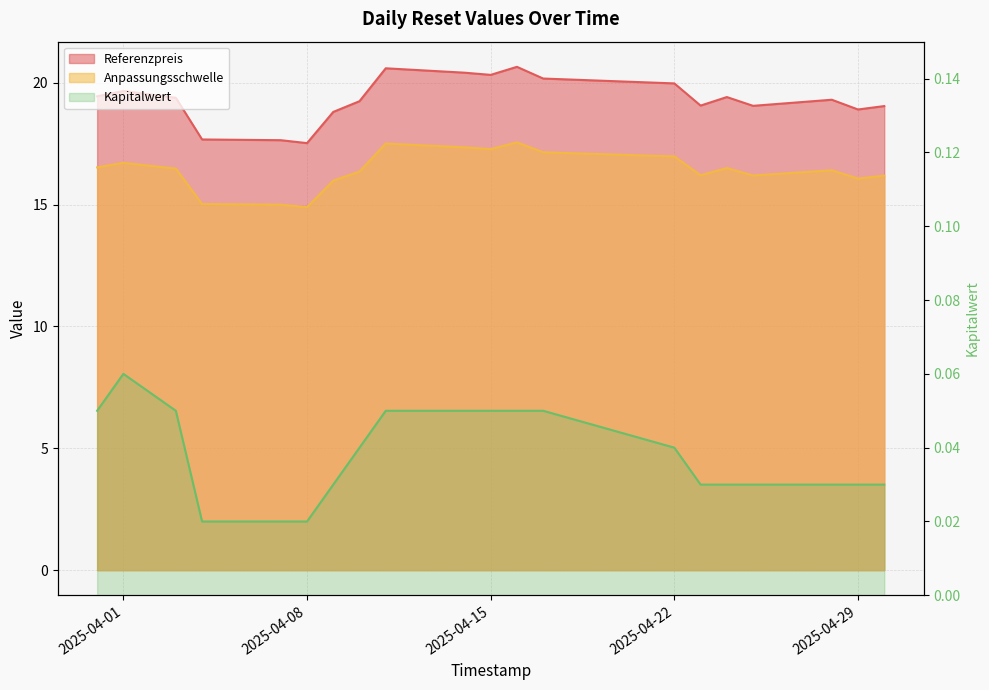

True or false: Kapitalwert and Referenzpreis cross at least once.

False